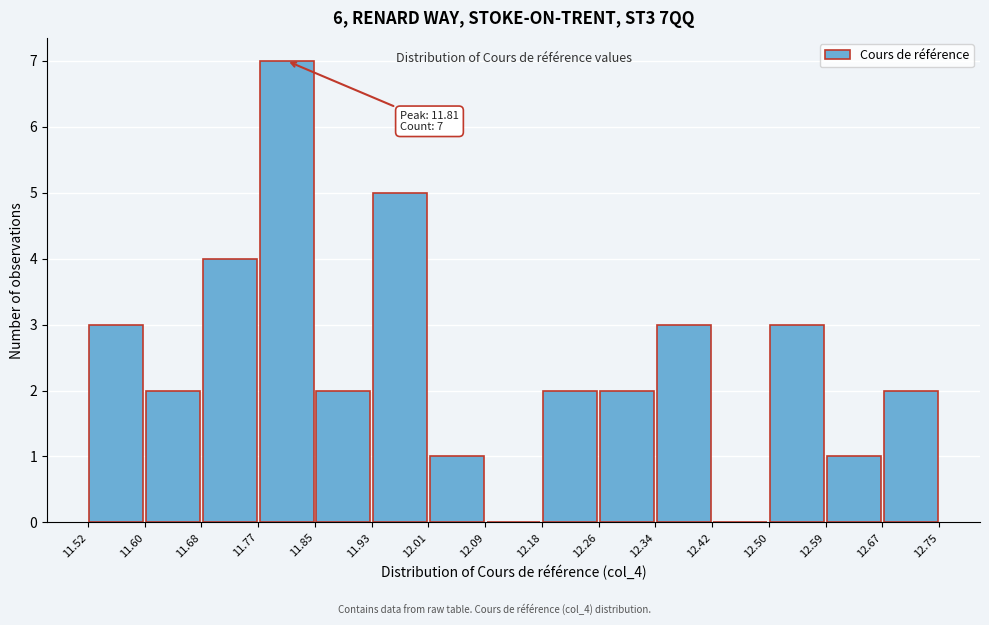

Over which range of the x-axis is the bar tallest?

11.77 to 11.85